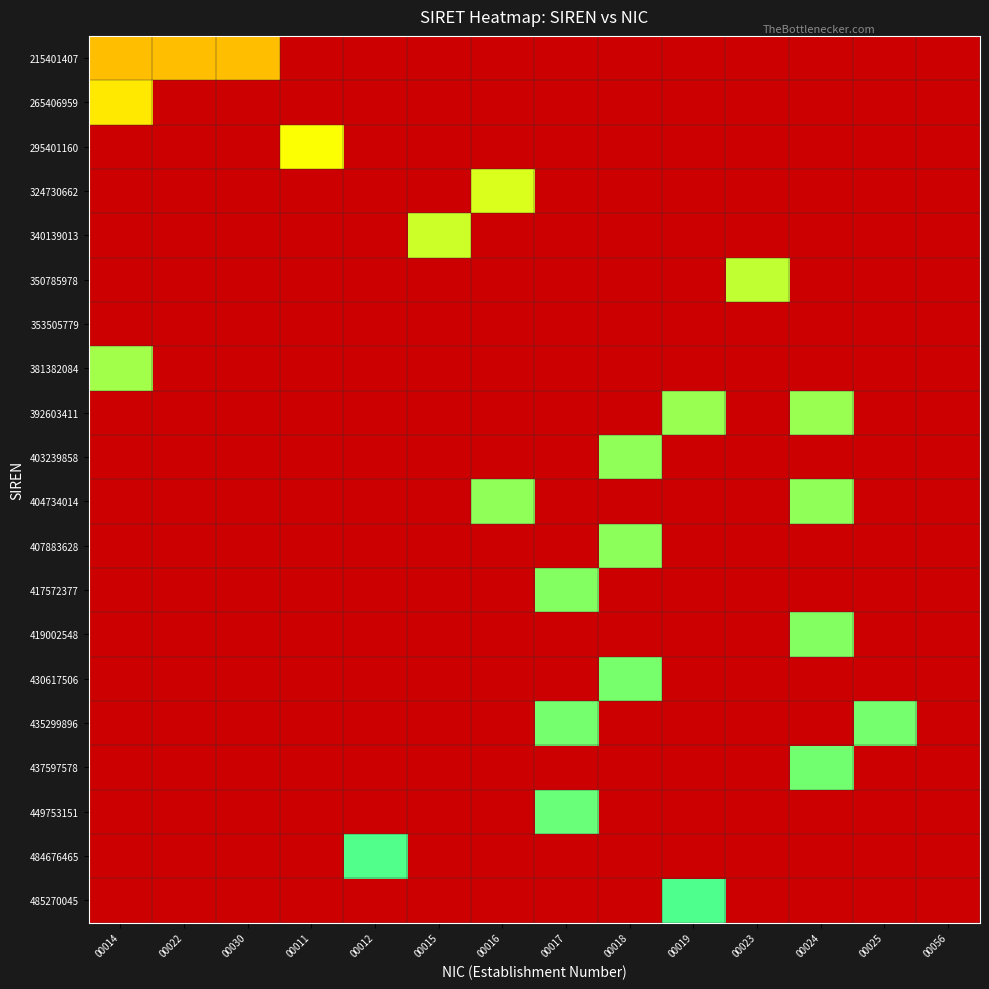

At which label does 215401407 reach its peak?

00030